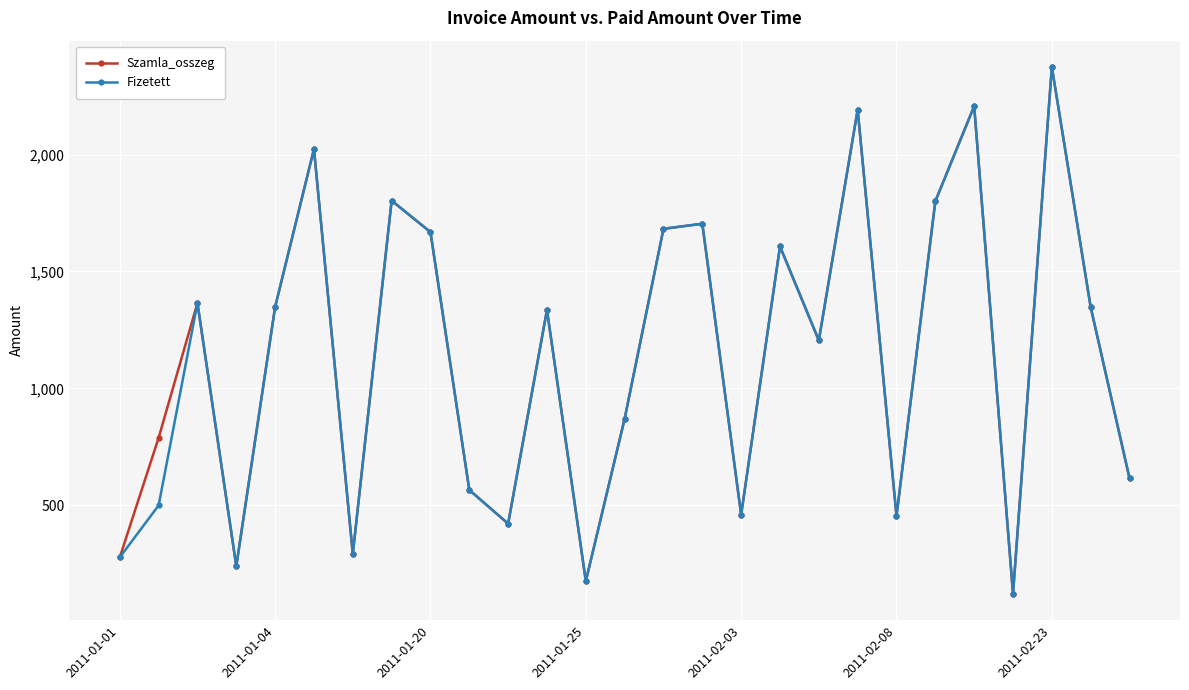

What is the minimum value for Szamla_osszeg?

122.2